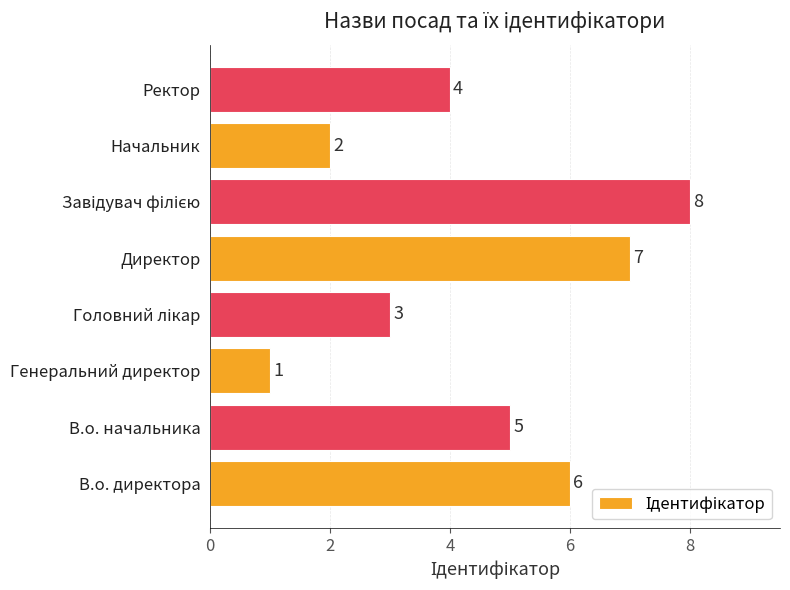

What is the maximum value shown in the chart?

8